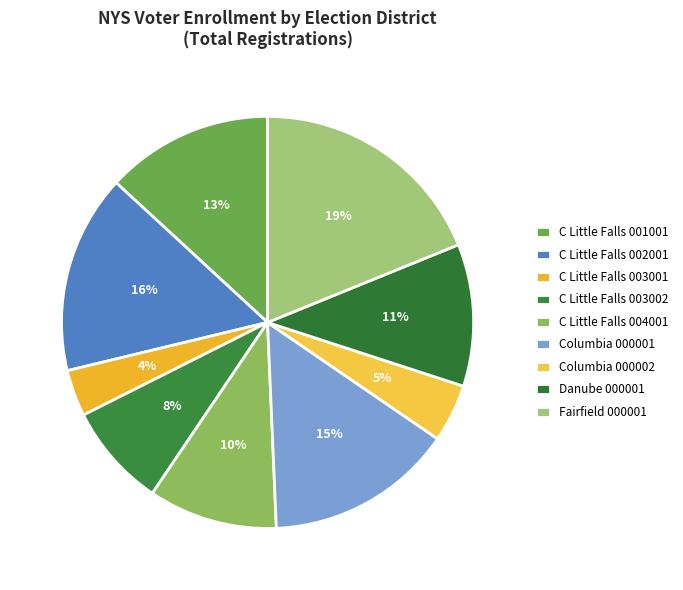

What is the largest slice in the pie chart?

Fairfield 000001